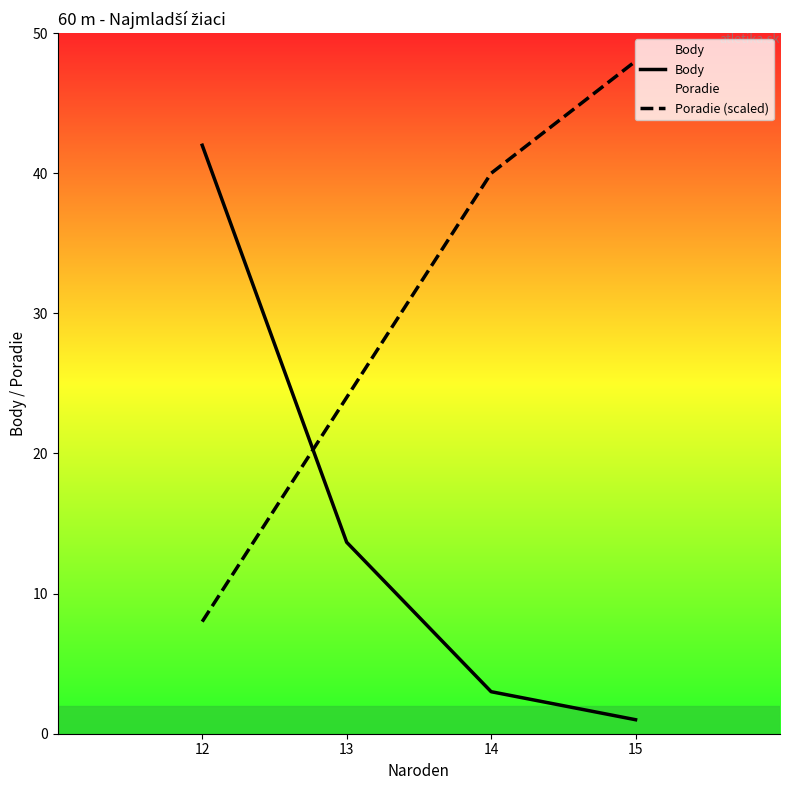

Rank the series by their average value, from lowest to highest.

Body, Poradie (scaled)